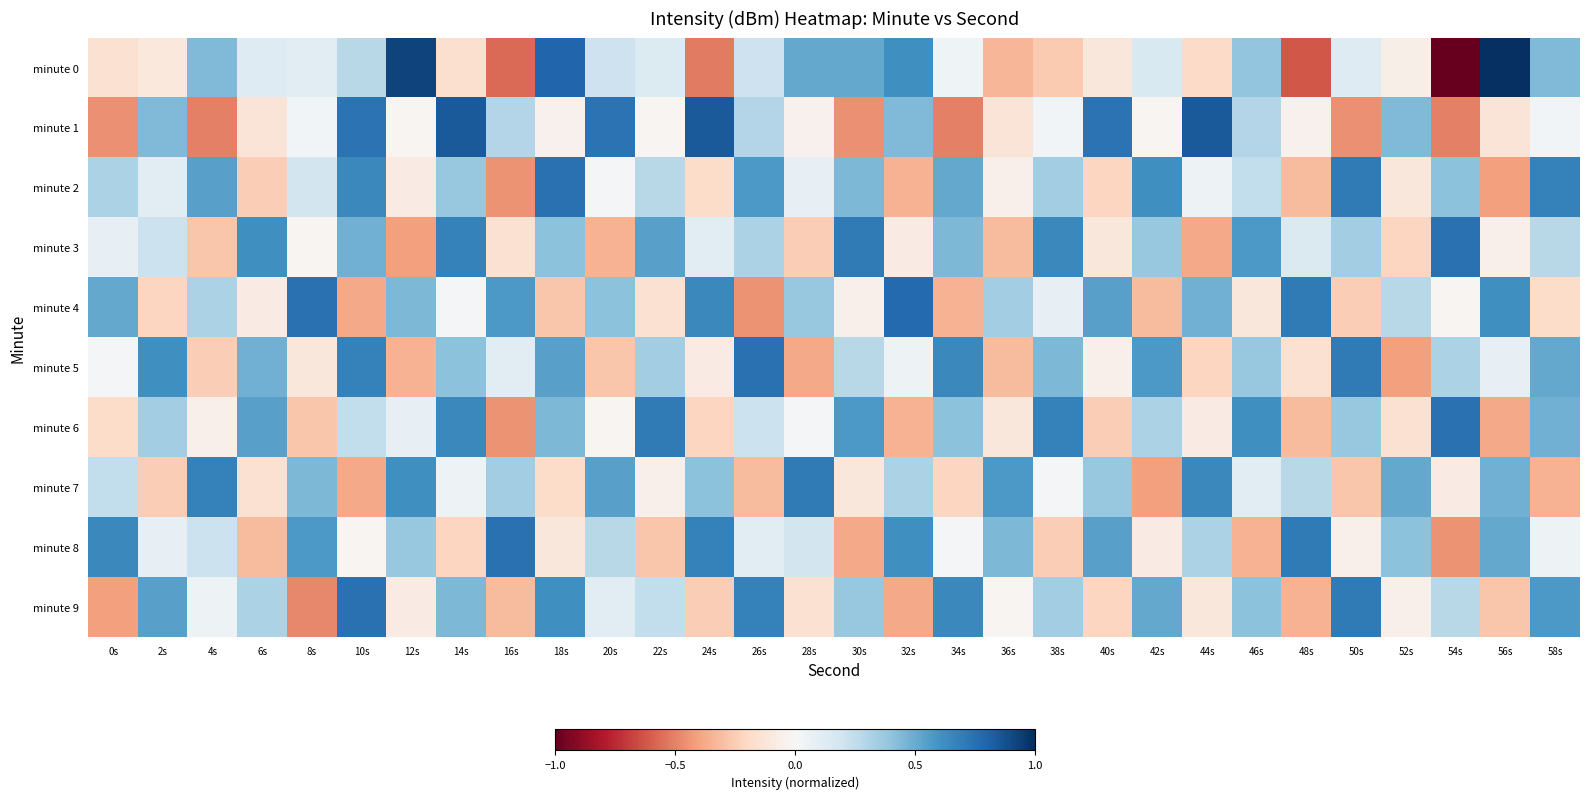

Count the number of categories in the chart.

30